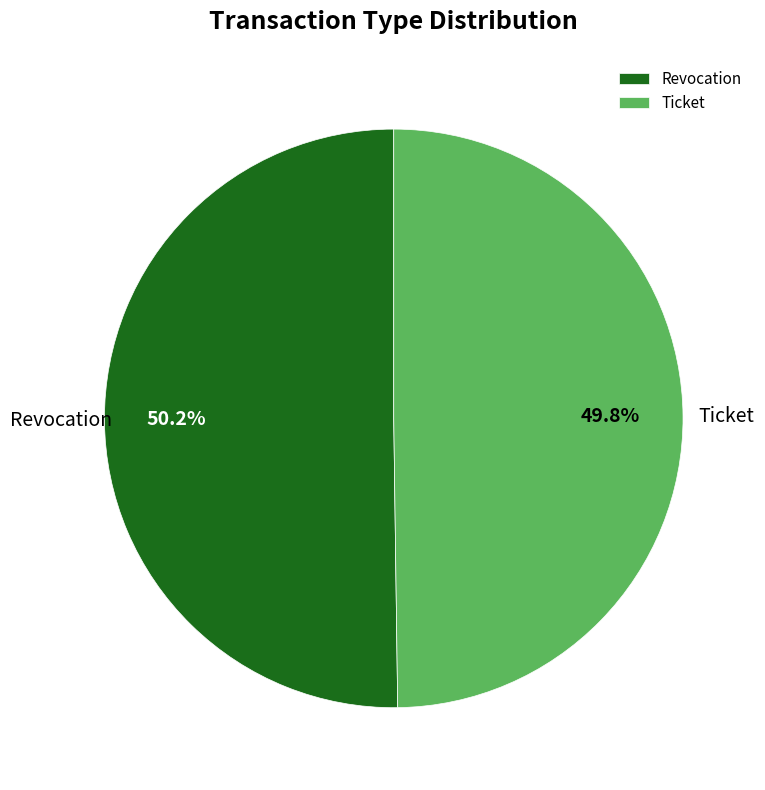

What percentage is the Ticket slice, to the nearest percent?

50%